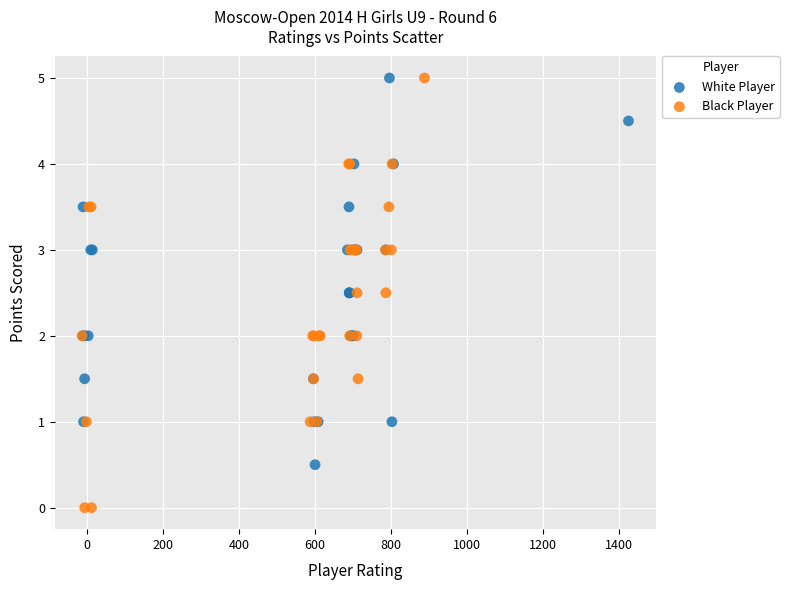

Which series has the largest Y range (max minus min)?

Black Player